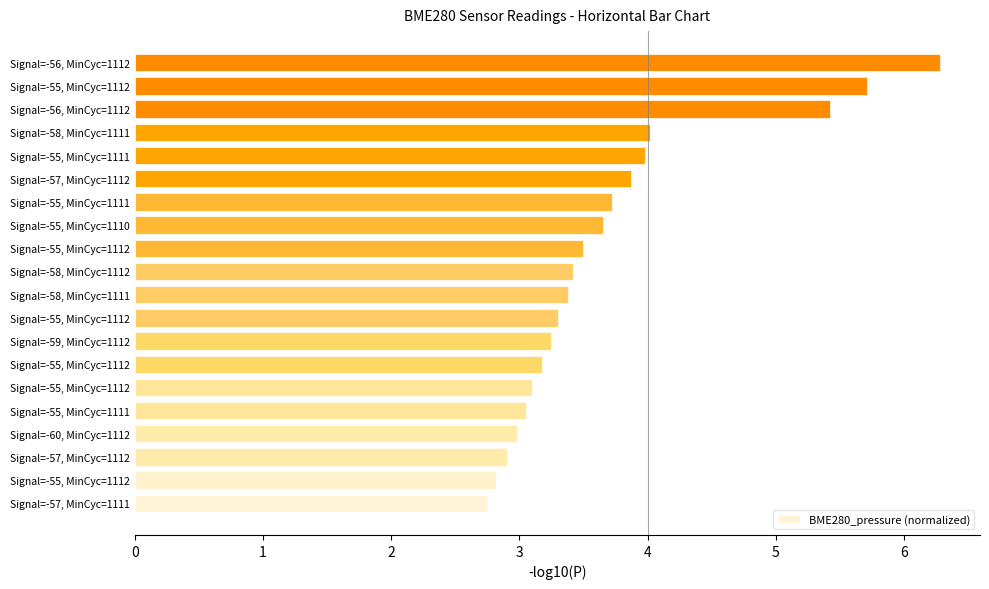

How many bars are there in total?

20